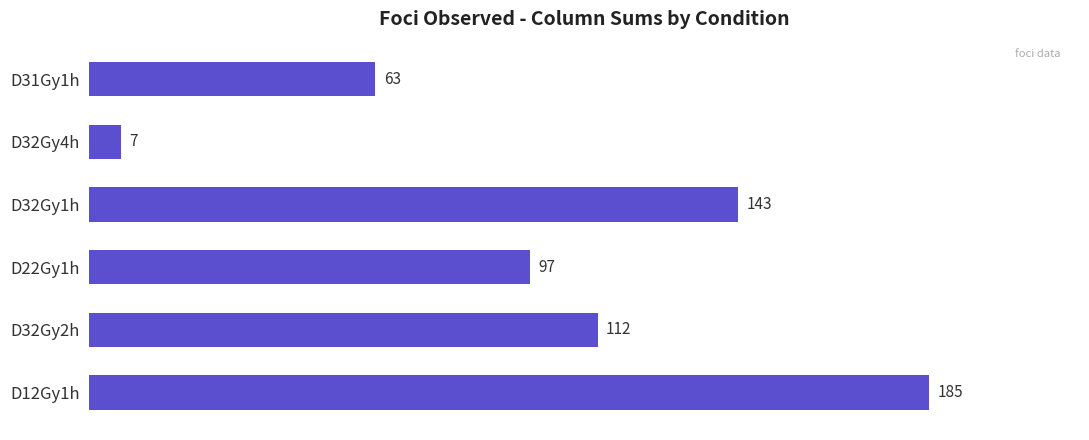

How many data points are less than 112?

3